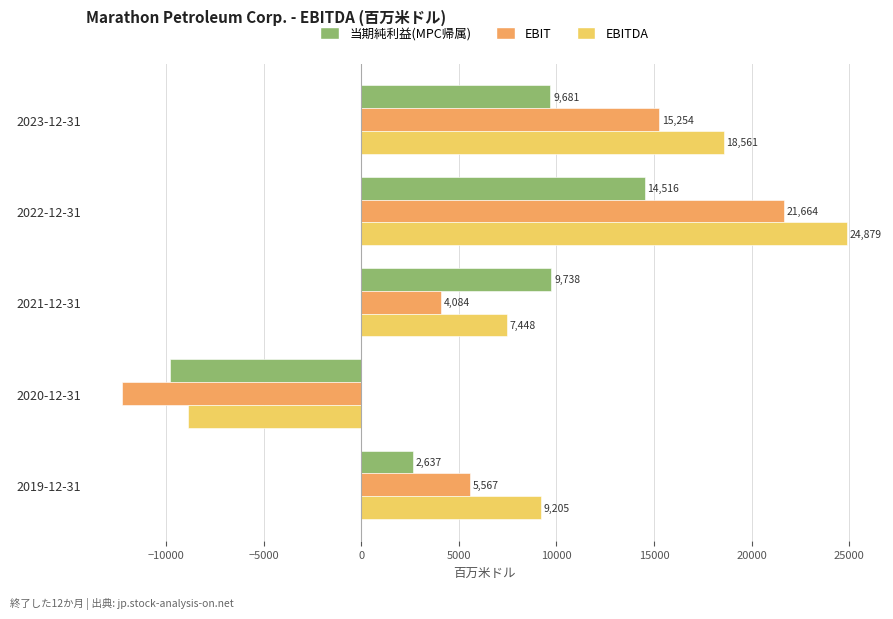

Which series has the largest total across all categories?

EBITDA